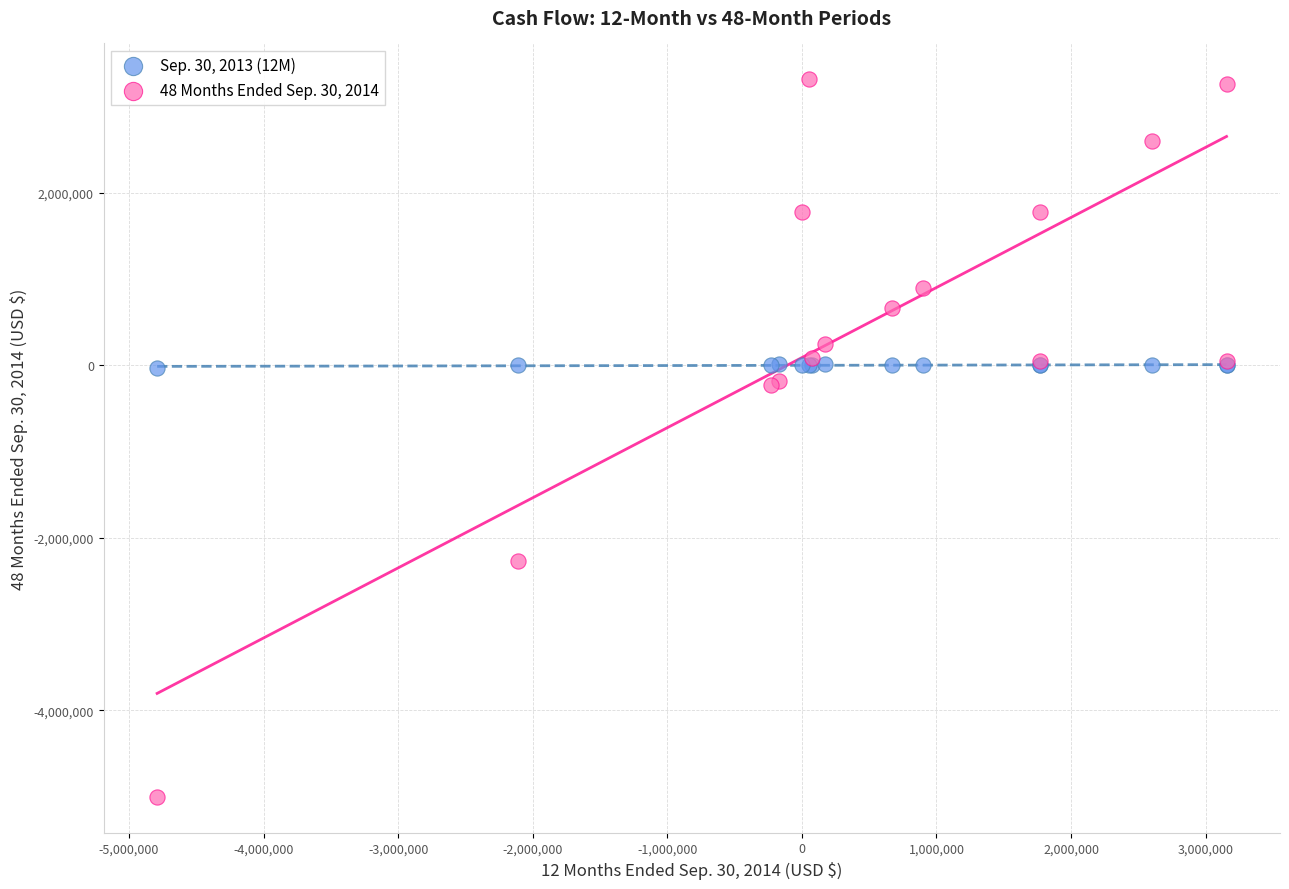

Which series contains the lowest Y value?

48 Months Ended Sep. 30, 2014